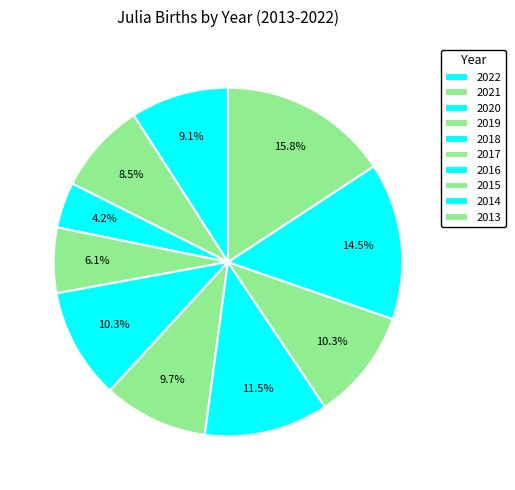

How many slices are in this pie chart?

10